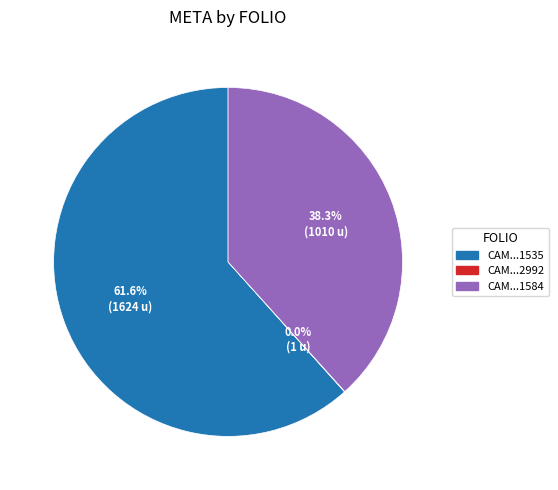

Is there a majority slice in this chart?

Yes